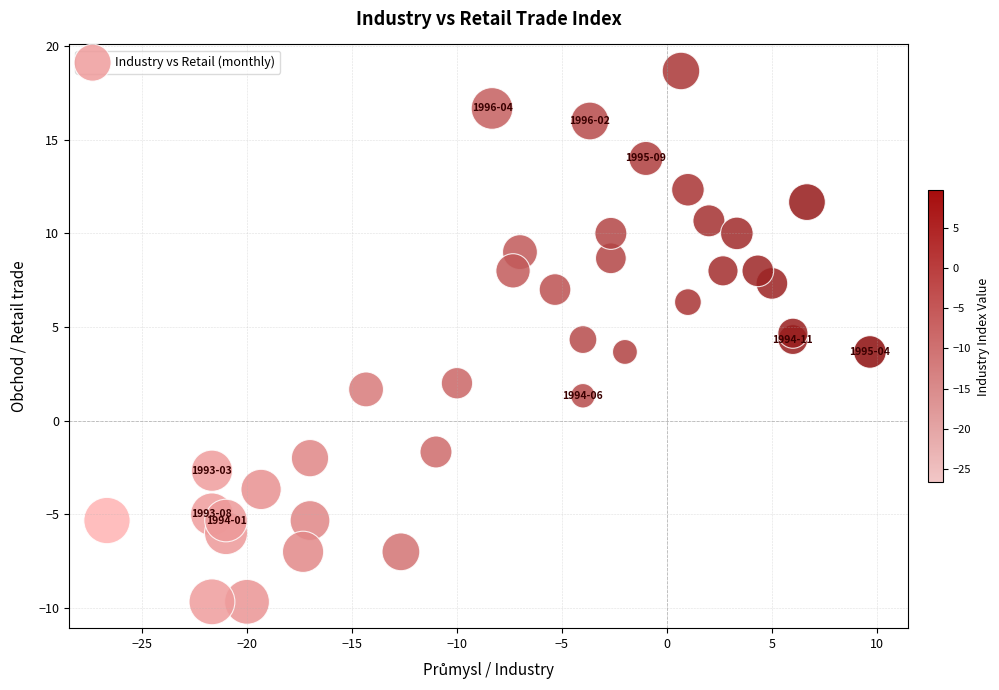

What is the range of X values (max minus min)?

36.3